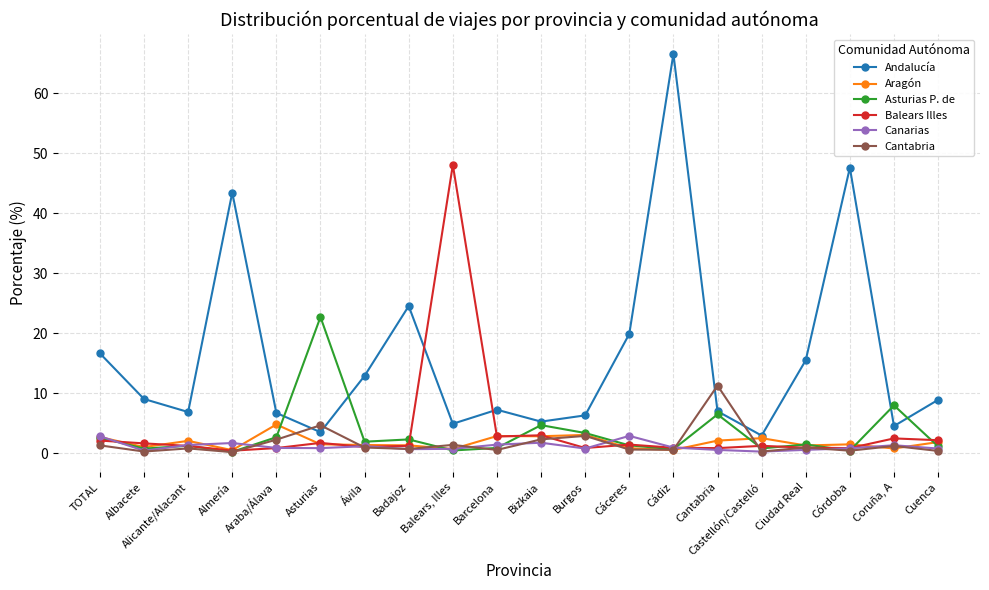

What is the greatest value displayed?

66.6